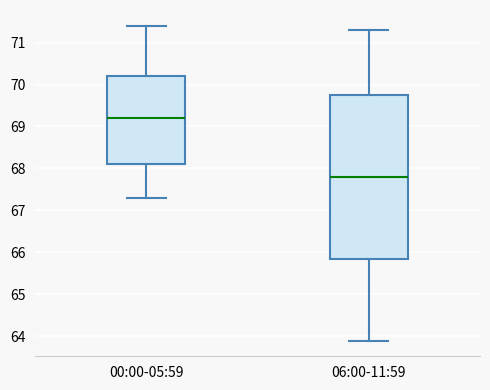

Reading left to right, read every box against the y-axis: the position of its median line, the range the box covers, and the ends of its whiskers. The values are not printed on the chart, so give them approximately, as read against the axis.

00:00-05:59: median 69.2, box 68.1 to 70.2, whiskers 67.3 to 71.4
06:00-11:59: median 67.8, box 65.9 to 69.8, whiskers 63.9 to 71.3